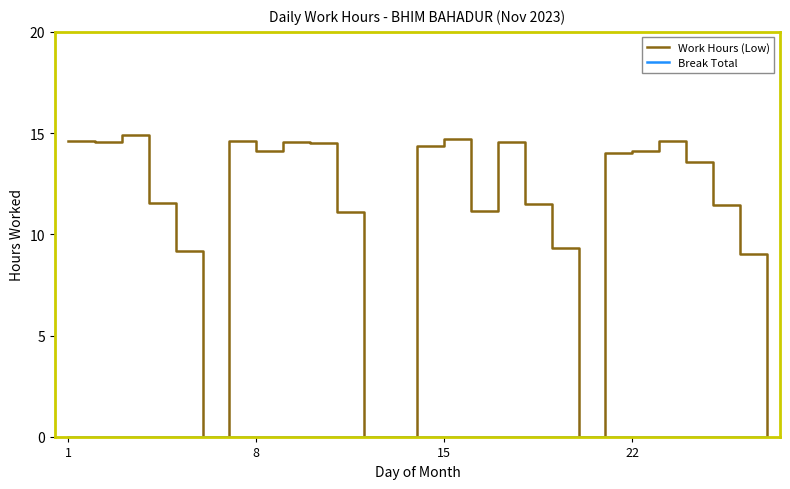

Which series has the largest range (max minus min)?

Work Hours (Low)